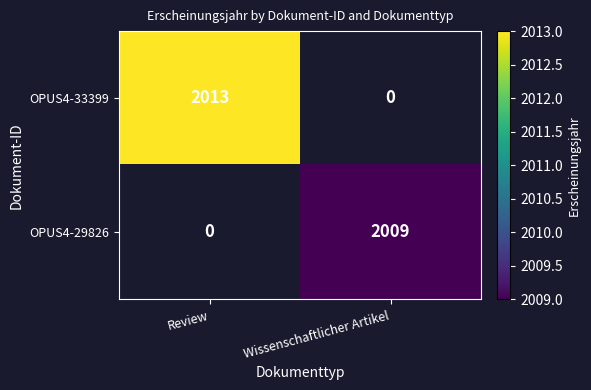

Which category has the highest value in the OPUS4-33399 series?

Review